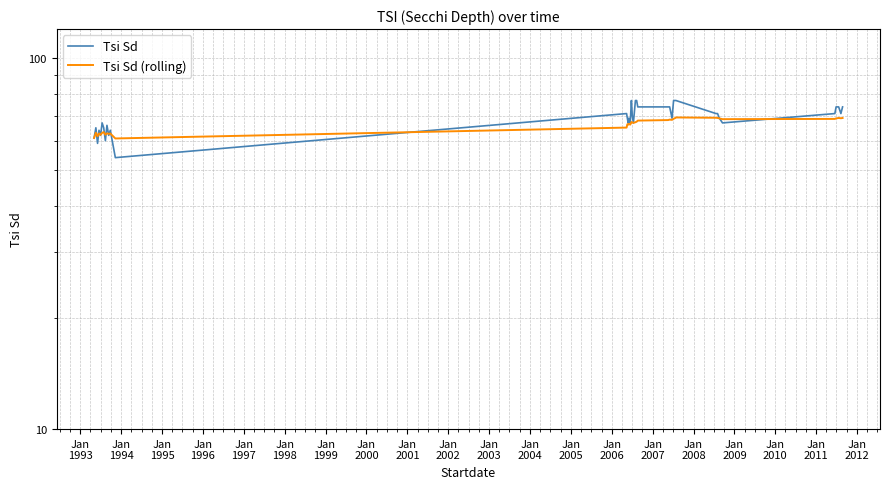

True or false: Tsi Sd (rolling) has a value of 62.6 at Jan
2001.

True